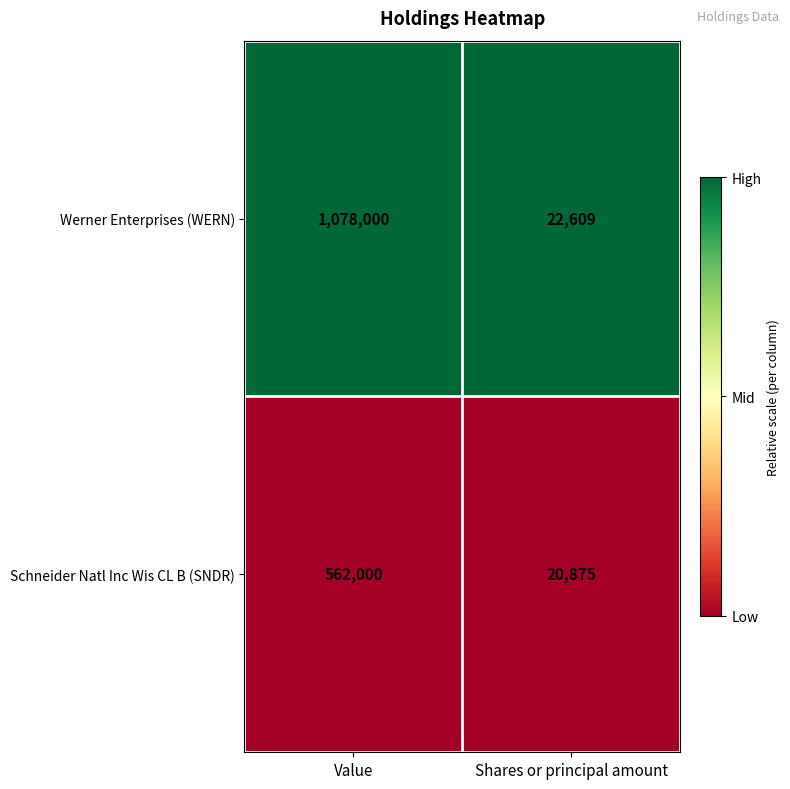

Reading left to right, transcribe all the data shown in this chart.

Werner Enterprises (WERN): 1078000	22609
Schneider Natl Inc Wis CL B (SNDR): 562000	20875